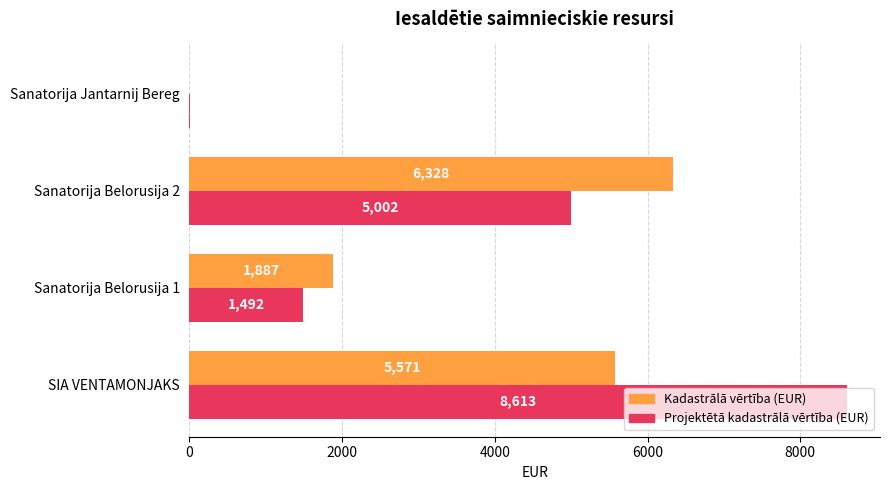

True or false: Kadastrālā vērtība (EUR) has a value of -2014 at Sanatorija Jantarnij Bereg.

False